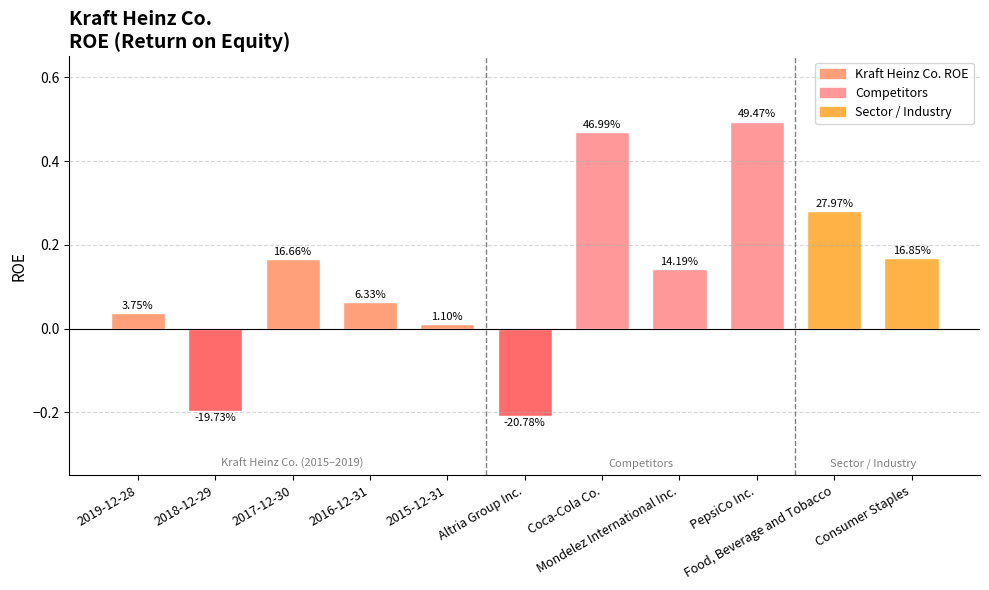

What is the sum of all values?

1.4